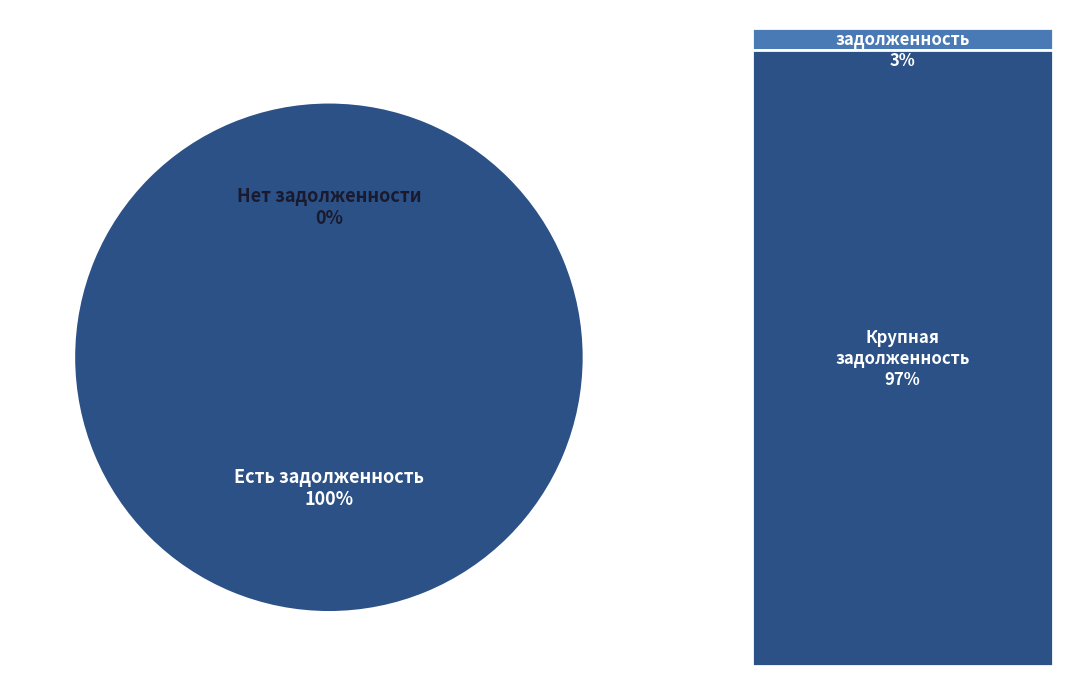

Does any single category account for the majority?

No